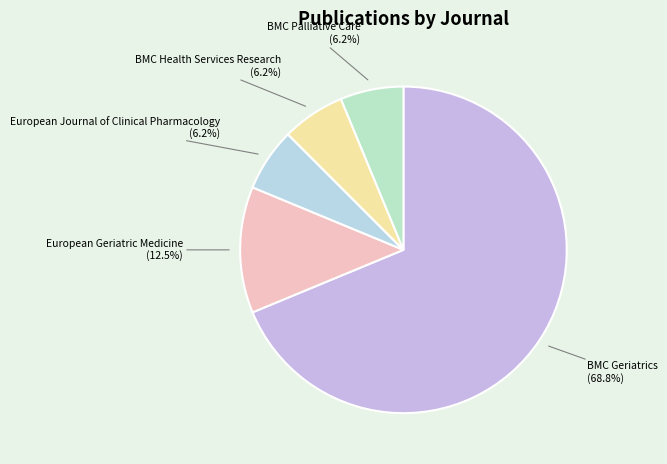

Which category has the biggest portion of the pie?

BMC Geriatrics